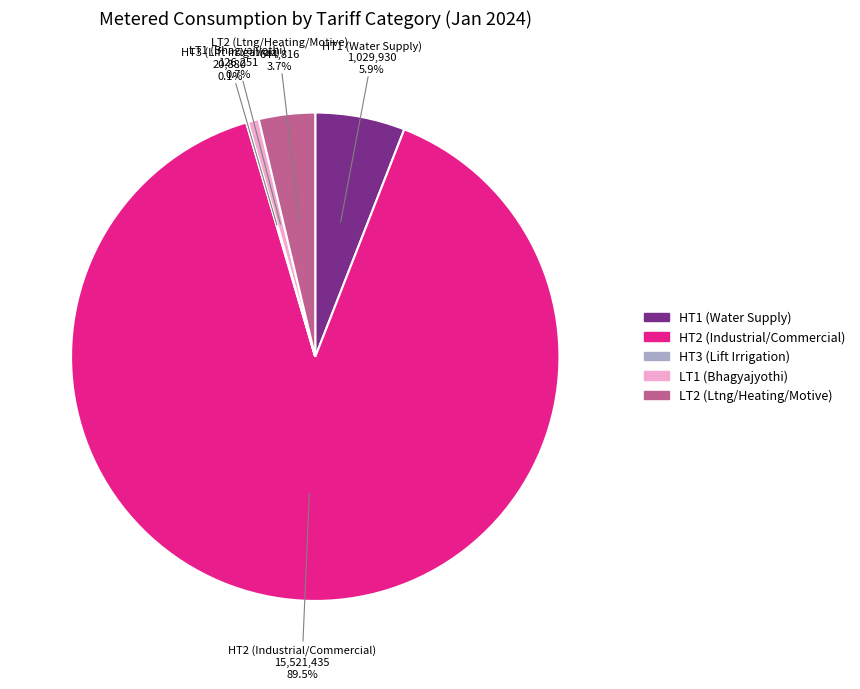

Which category has the biggest portion of the pie?

HT2 (Industrial/Commercial)